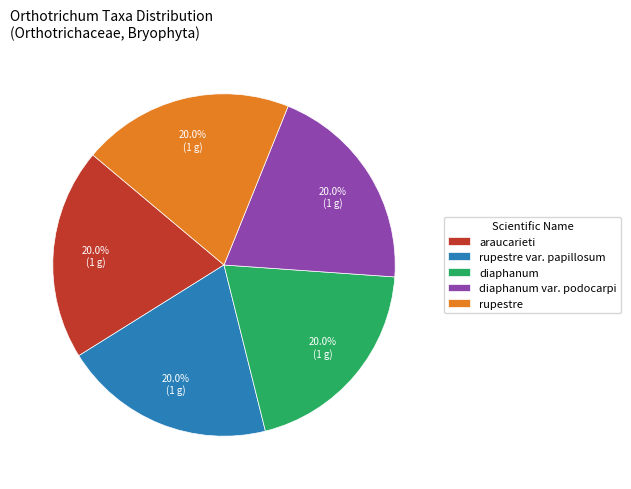

Combined, what portion of the pie is diaphanum var. podocarpi and rupestre?

40.0%